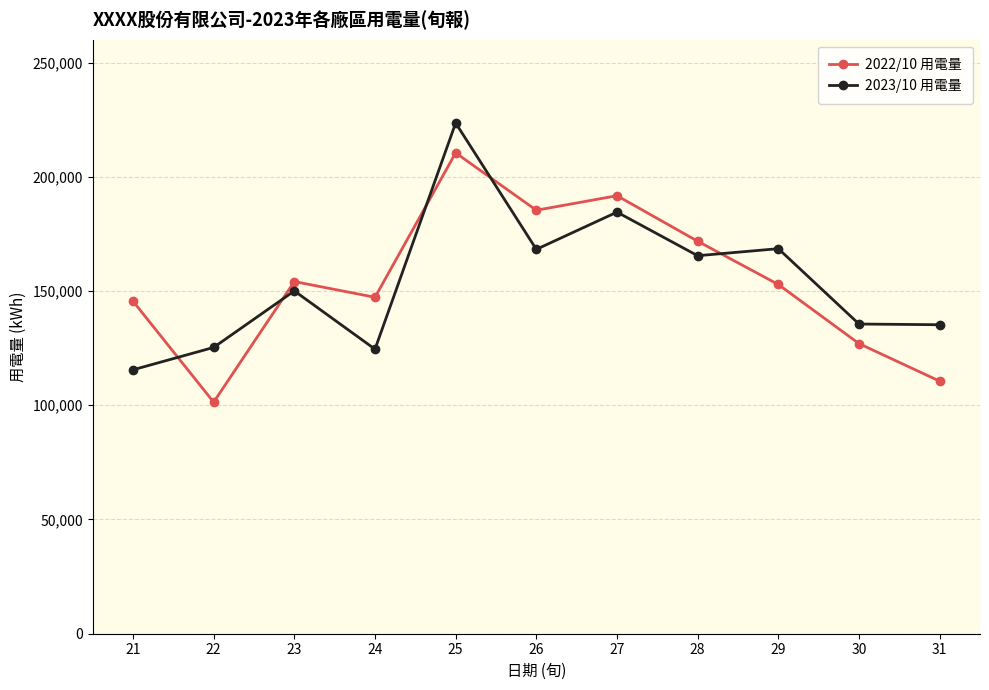

How many values in the 2023/10 用電量 series exceed 150055?

6